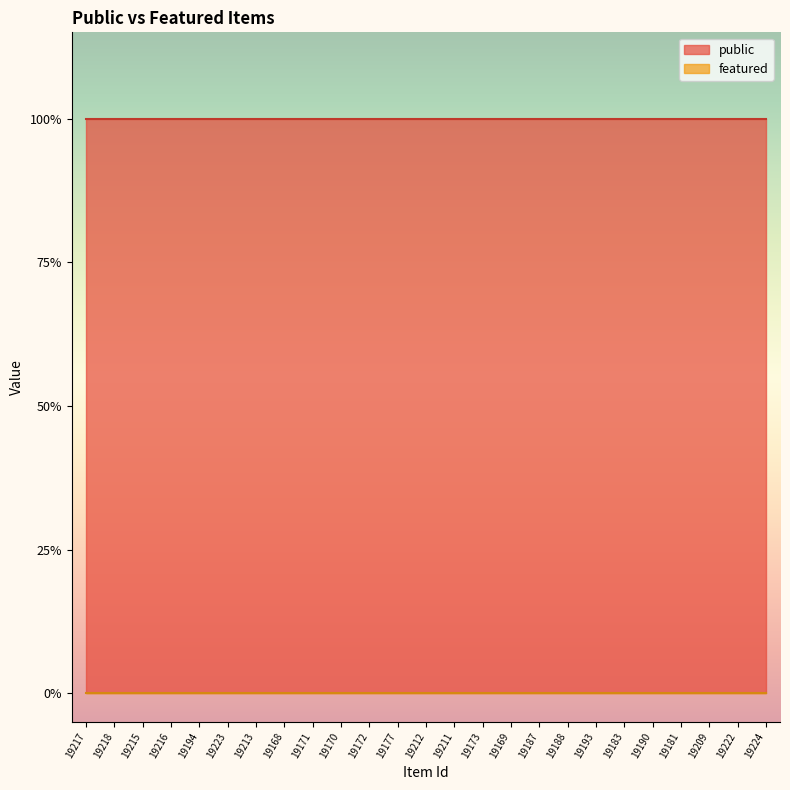

True or false: featured and public cross at least once.

False